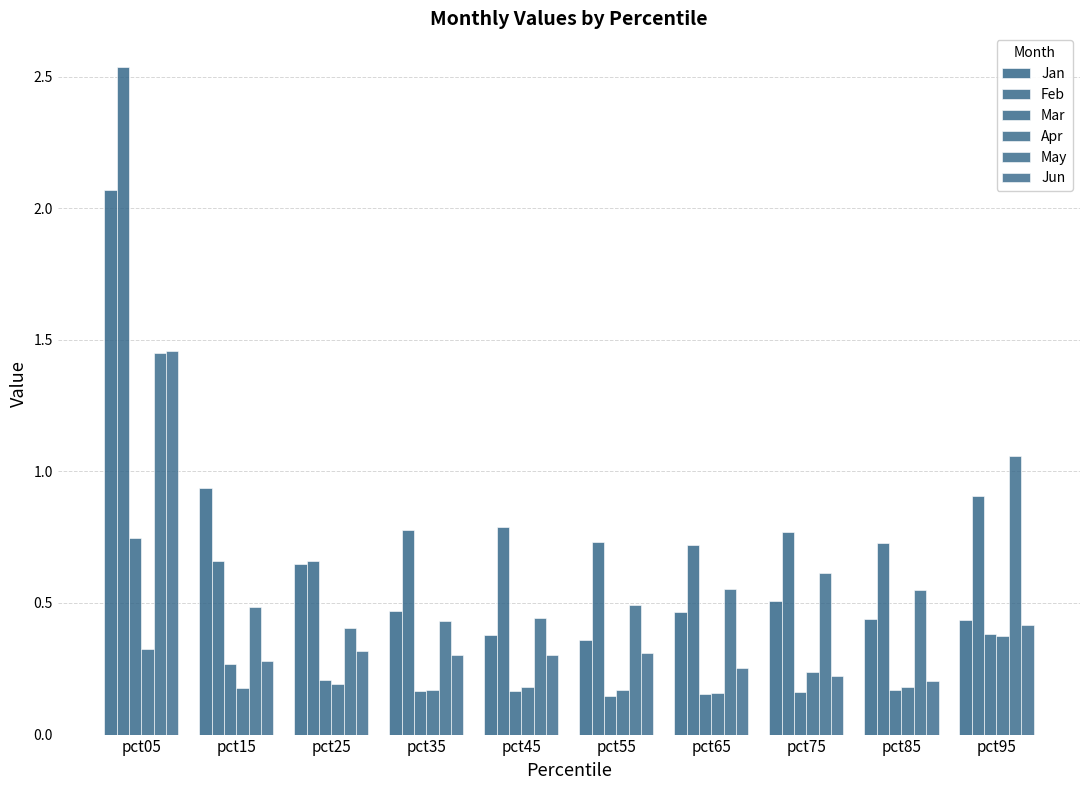

What is the difference between the second highest and second lowest values in the Jan series?

0.6